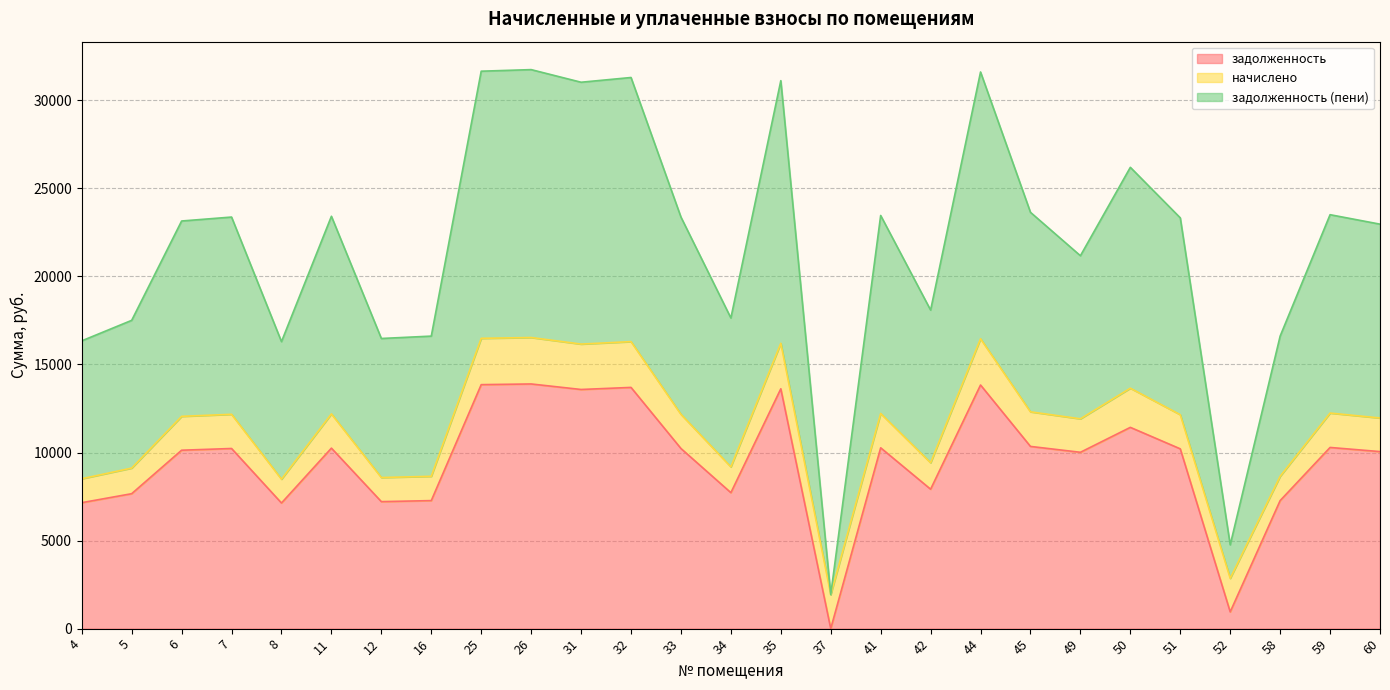

True or false: задолженность (пени) has a value of 51026.5 at 25.

False